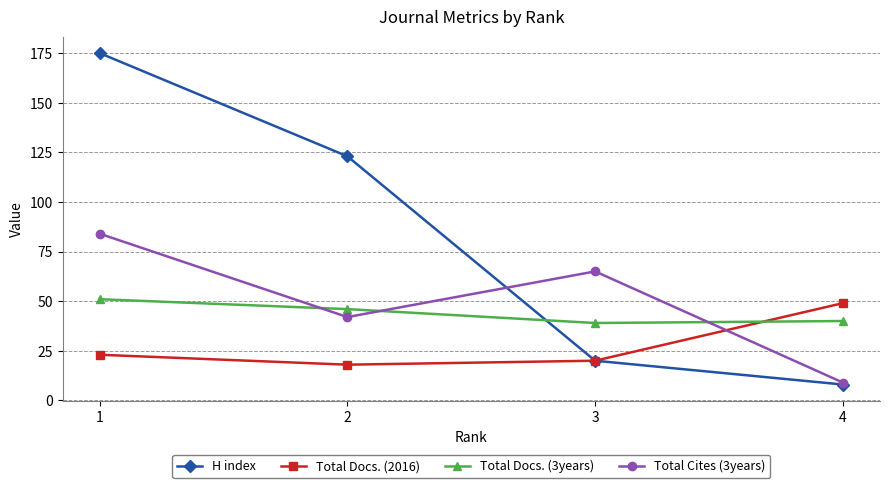

At how many categories does at least one series exceed 16?

4